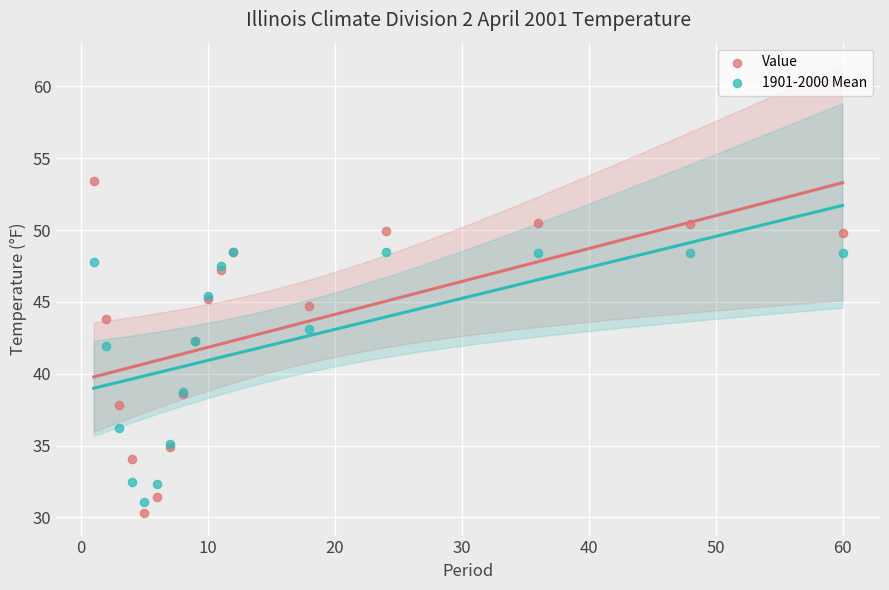

Which series reaches the maximum Y coordinate?

Value